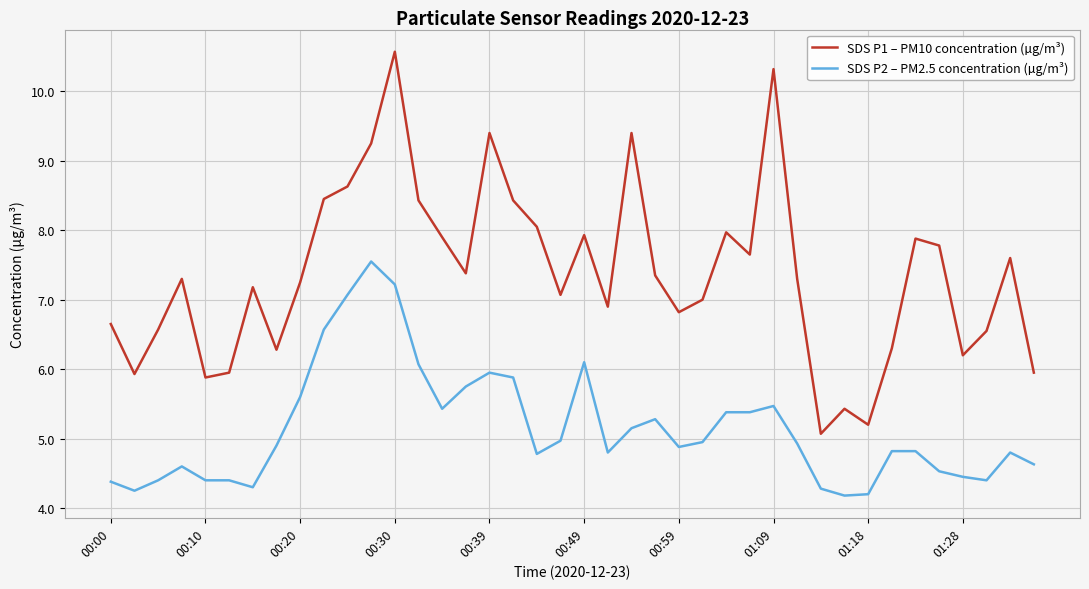

What is the smallest value displayed?

4.2